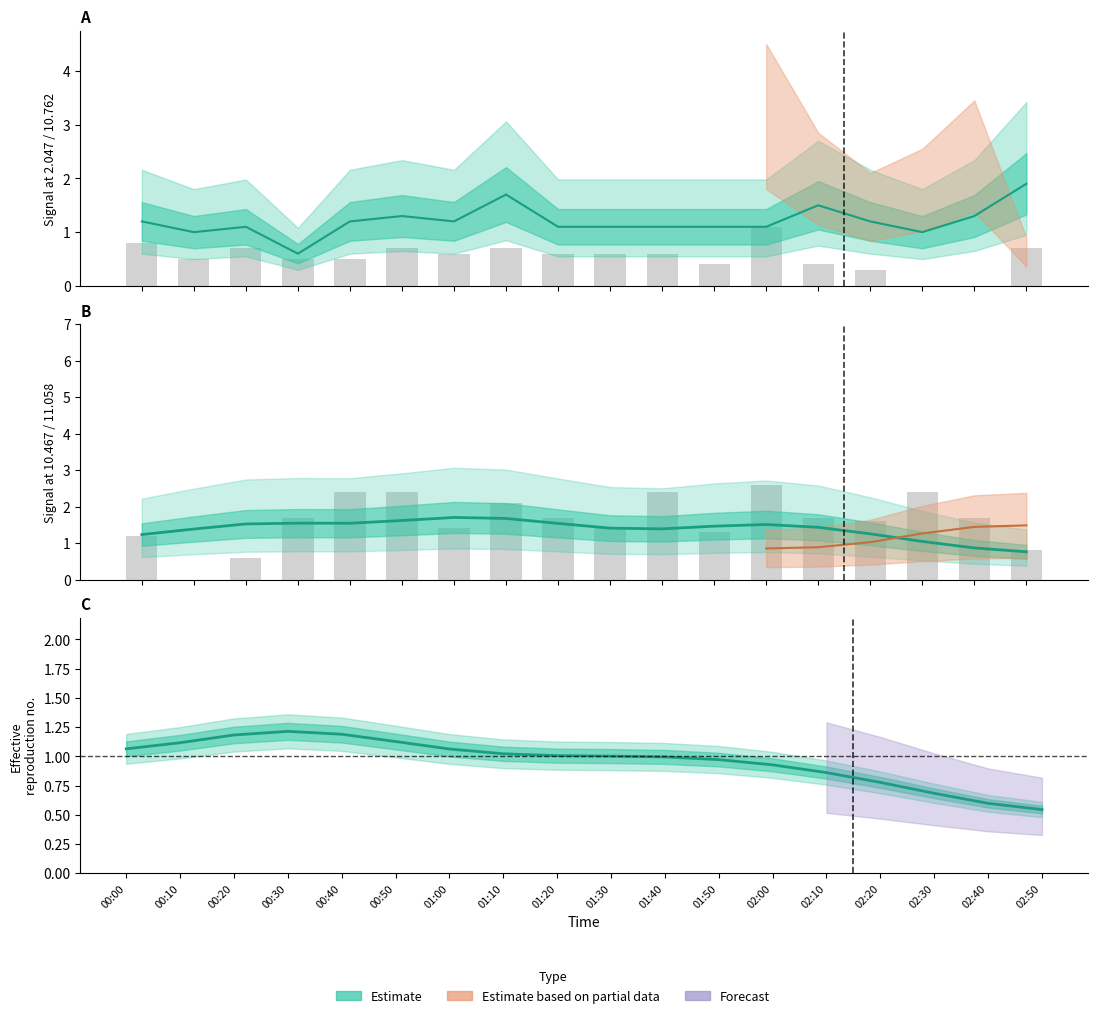

How many groups of bars are there?

18